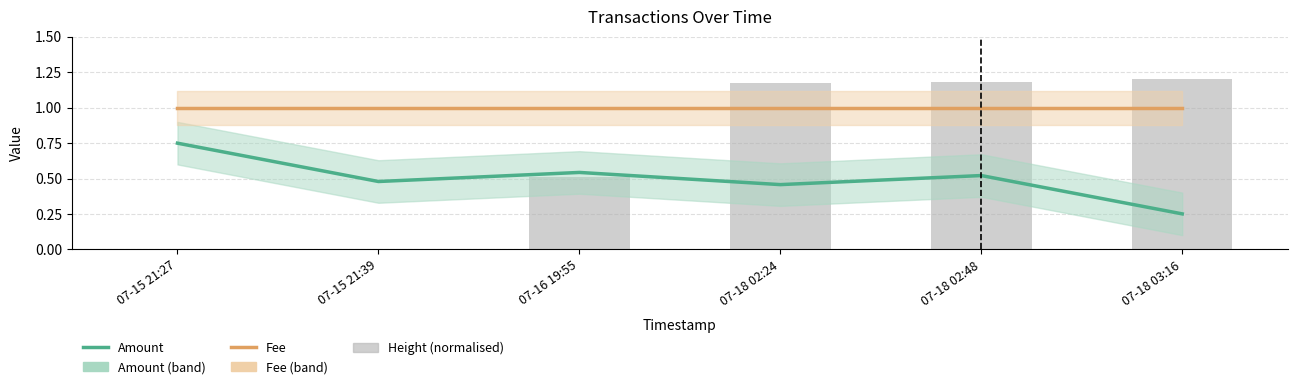

Which series has the largest total across all categories?

Fee